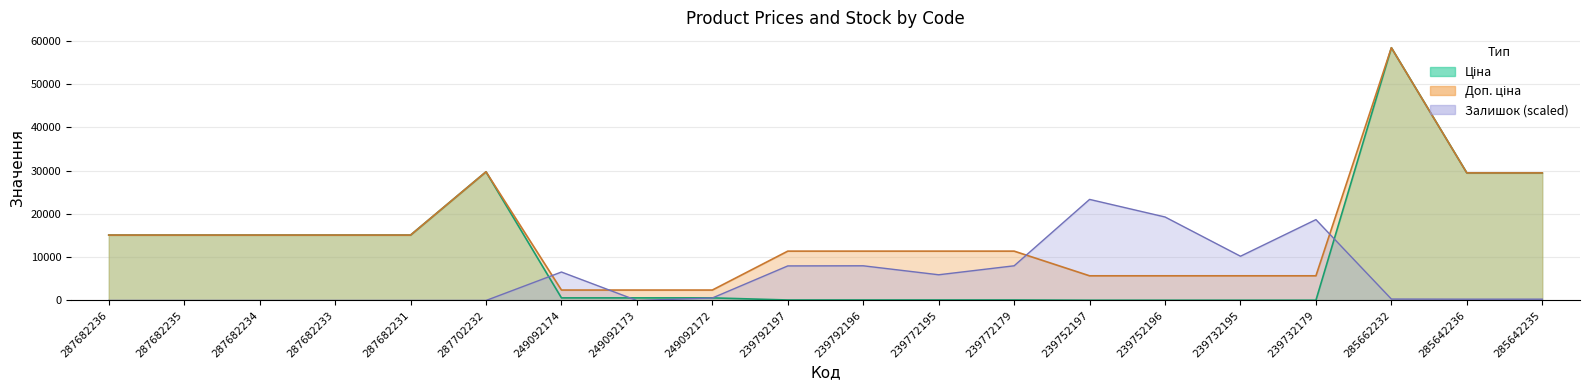

Where does the Залишок series first go above 580?

249092174